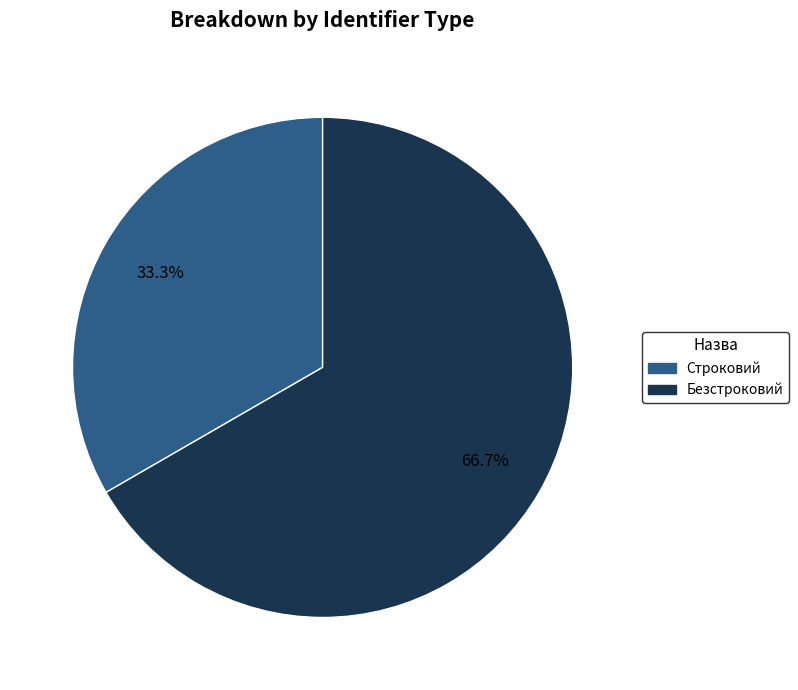

Which category accounts for the majority?

Безстроковий